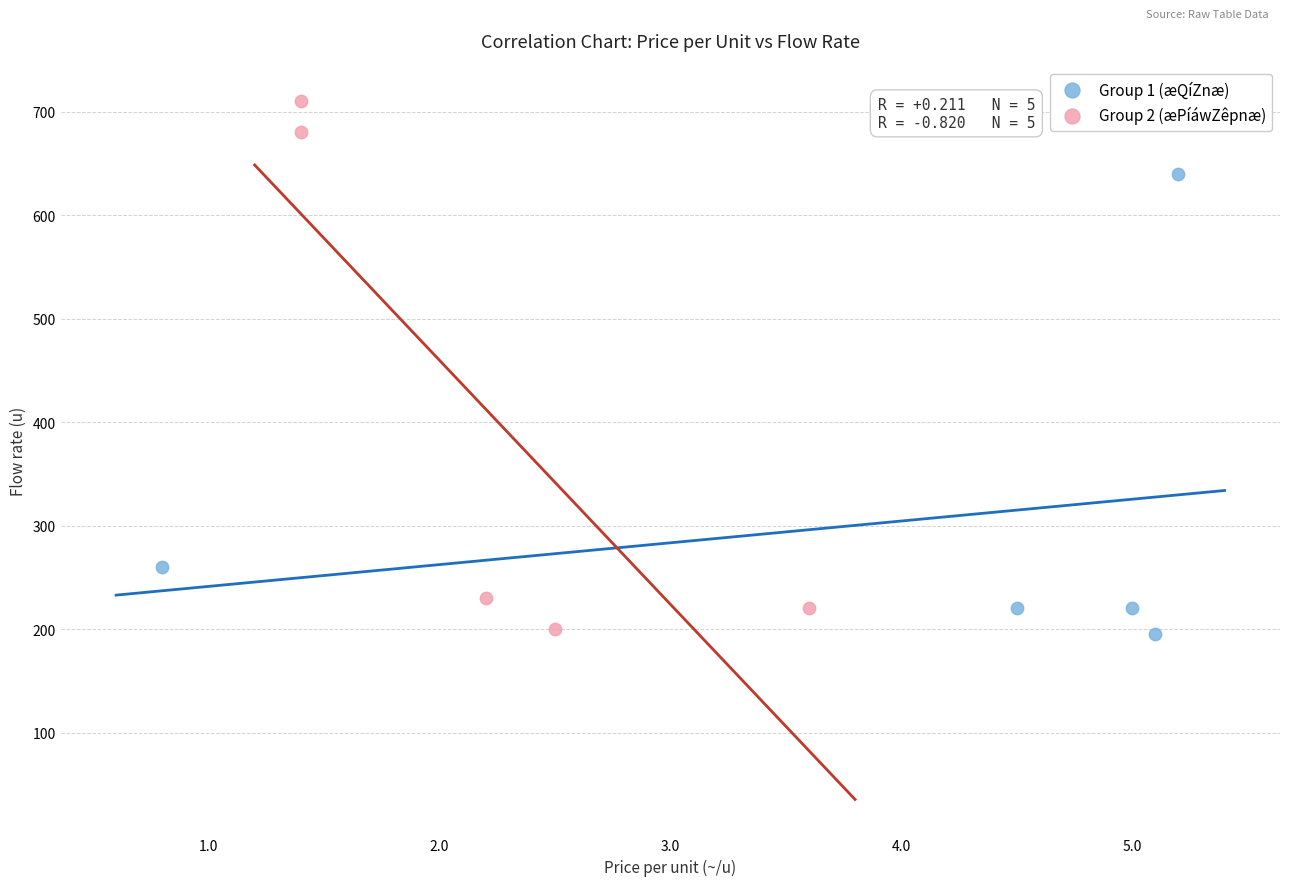

Which series has the largest Y range (max minus min)?

Group 2 (æPíáwZêpnæ)